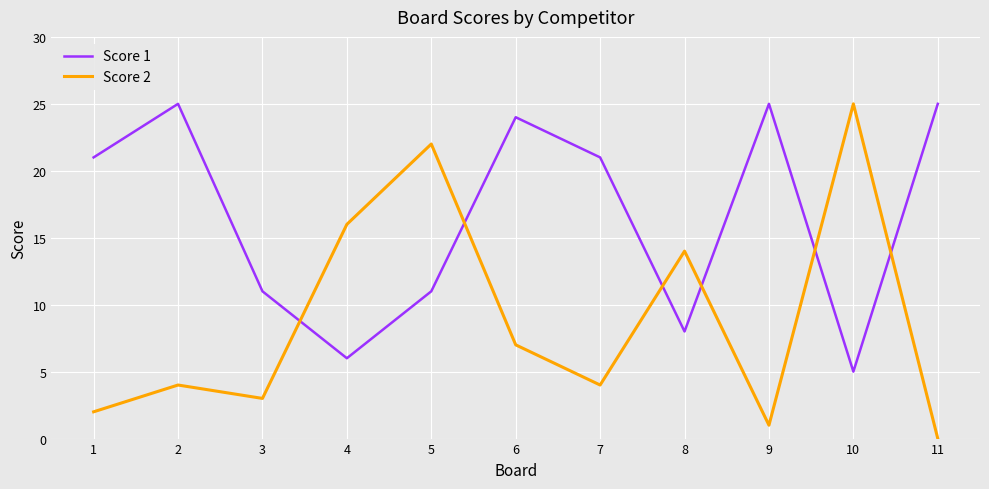

What is the difference between the maximum and minimum values in the Score 1 series?

20